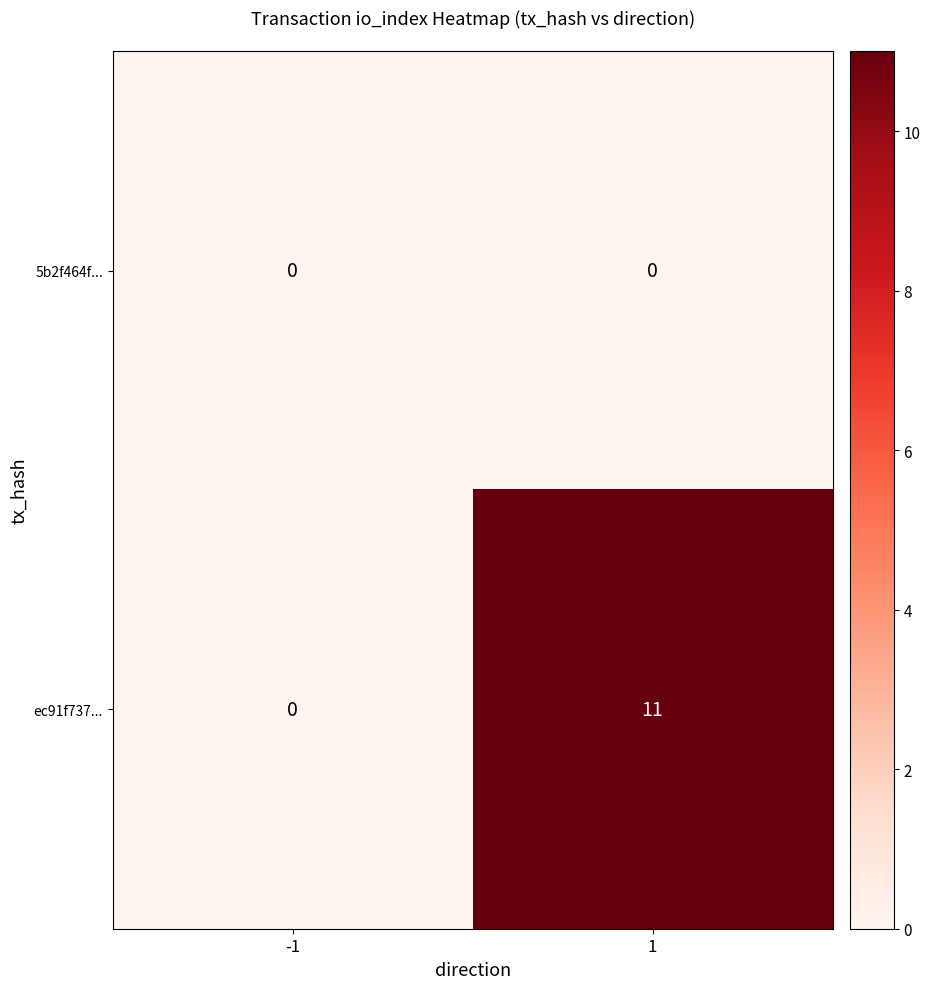

Reading left to right, extract all data points from this chart.

5b2f464f...: 0	0
ec91f737...: 0	11